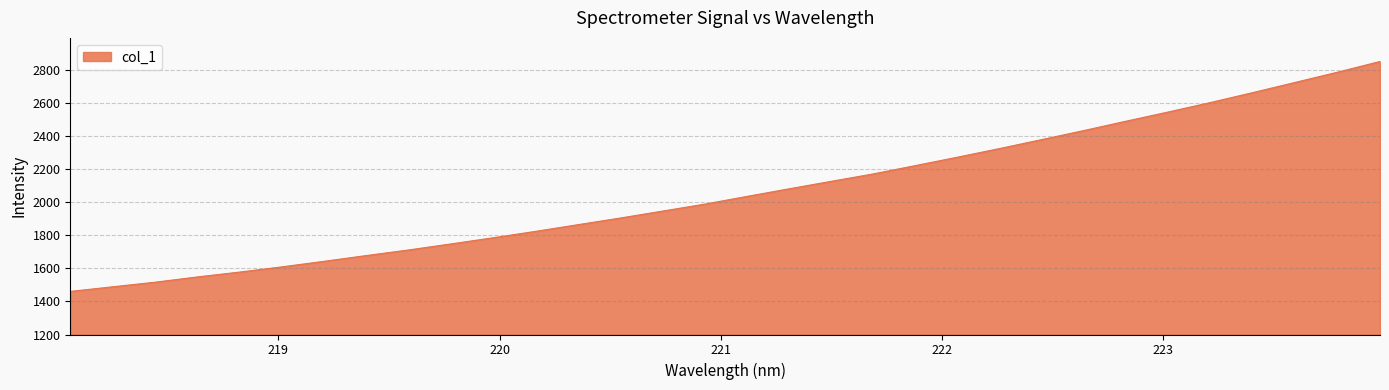

What is the minimum value shown in the chart?

1460.7